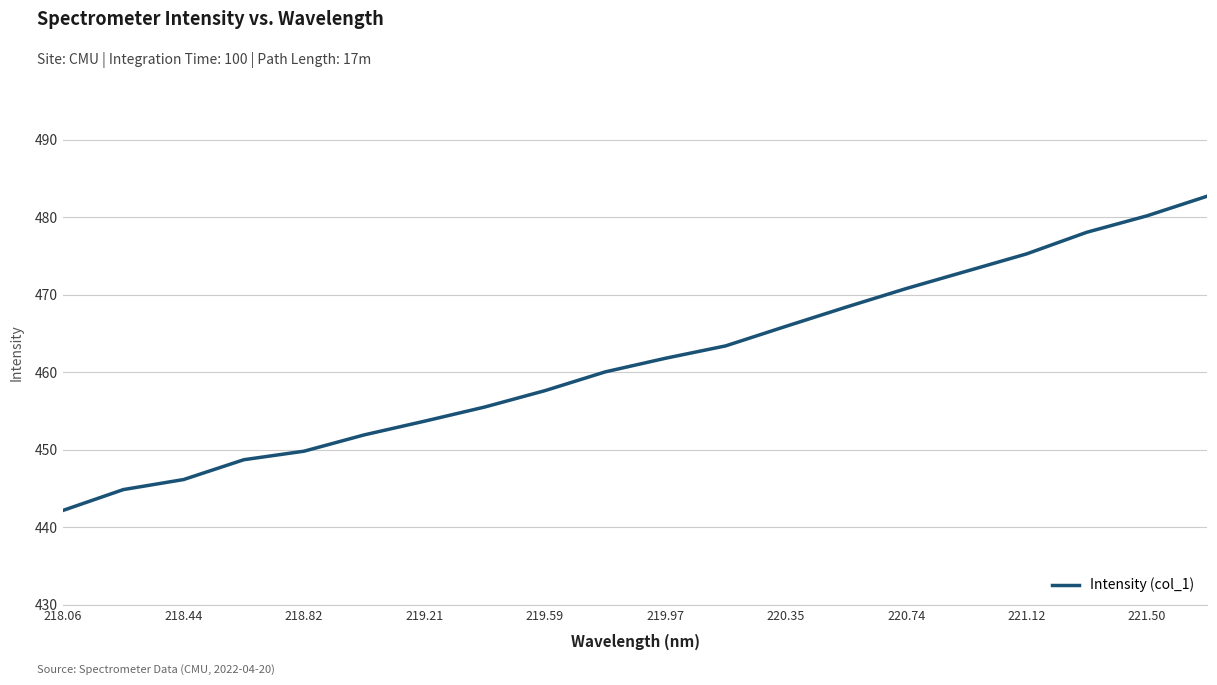

What is the maximum value shown in the chart?

482.7